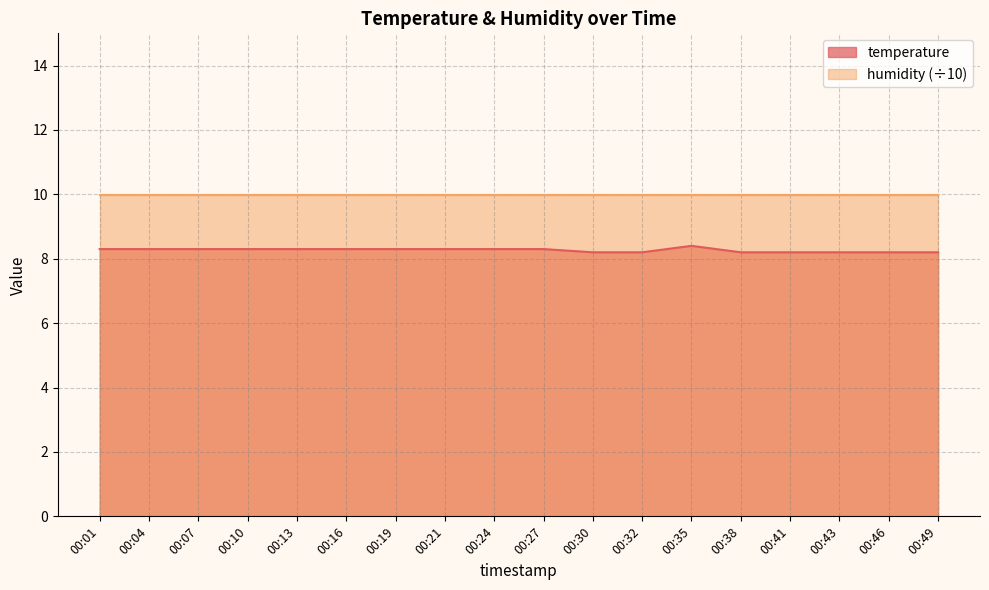

Is it true that the value at 00:43 is 4.2?

False